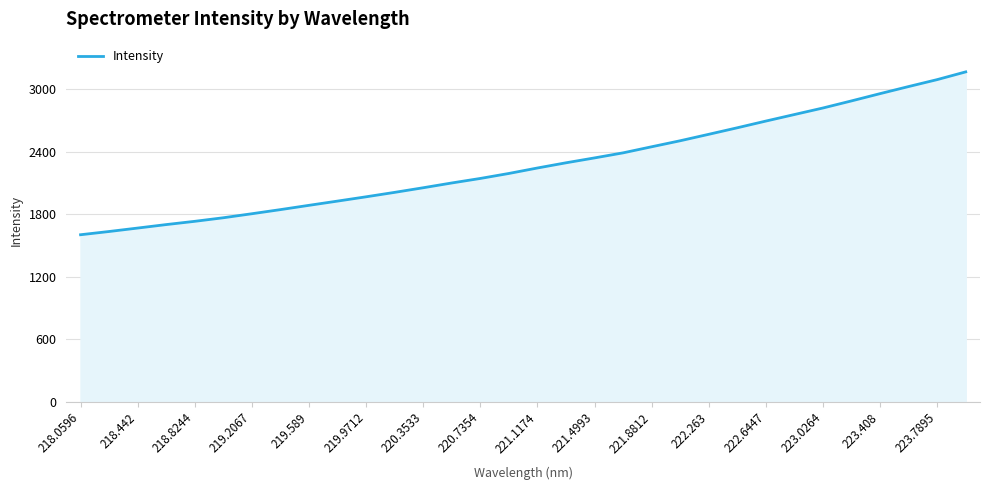

What is the minimum value shown in the chart?

1604.3